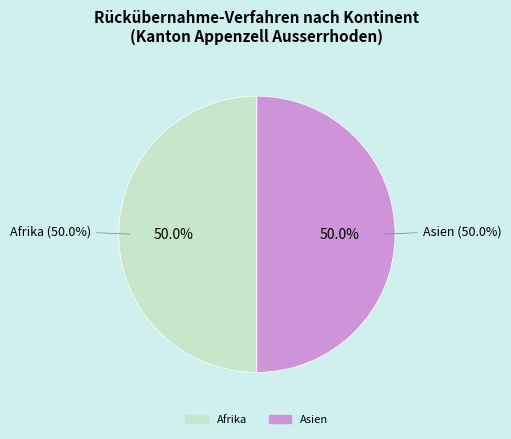

Is it true that Amerika is 0% of the pie?

True